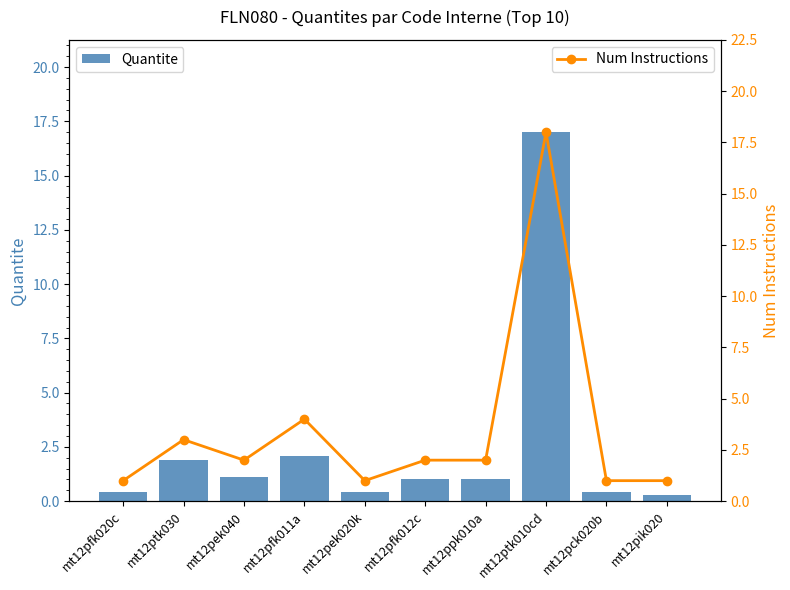

What is the label of the 6th bar from the right?

mt12pek020k